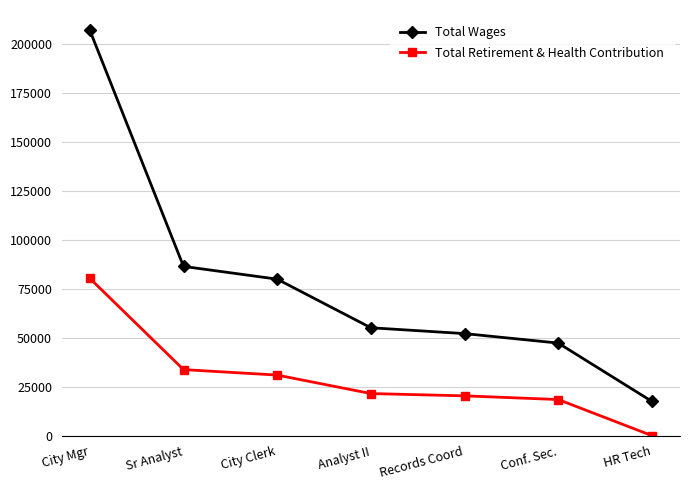

What is the sum of all Total Retirement & Health Contribution values?

204968